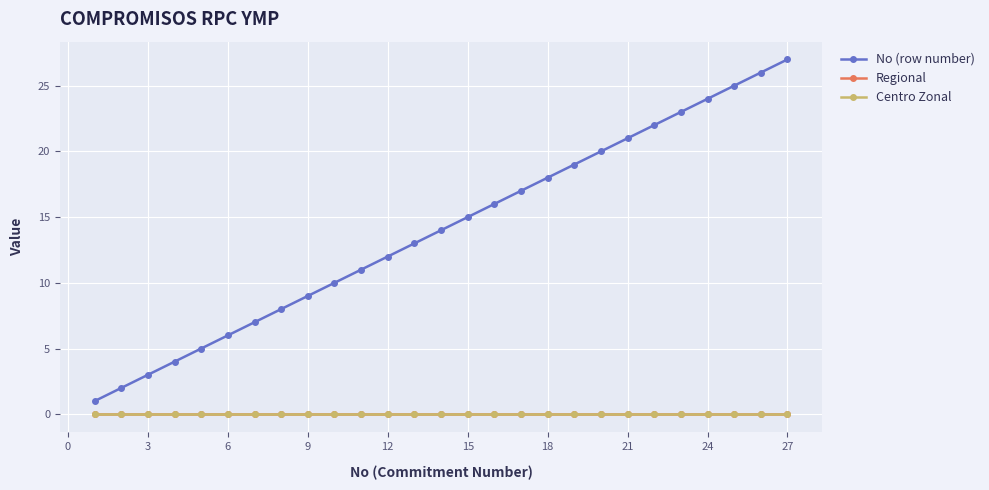

Is this an area chart (filled region under the line)?

No